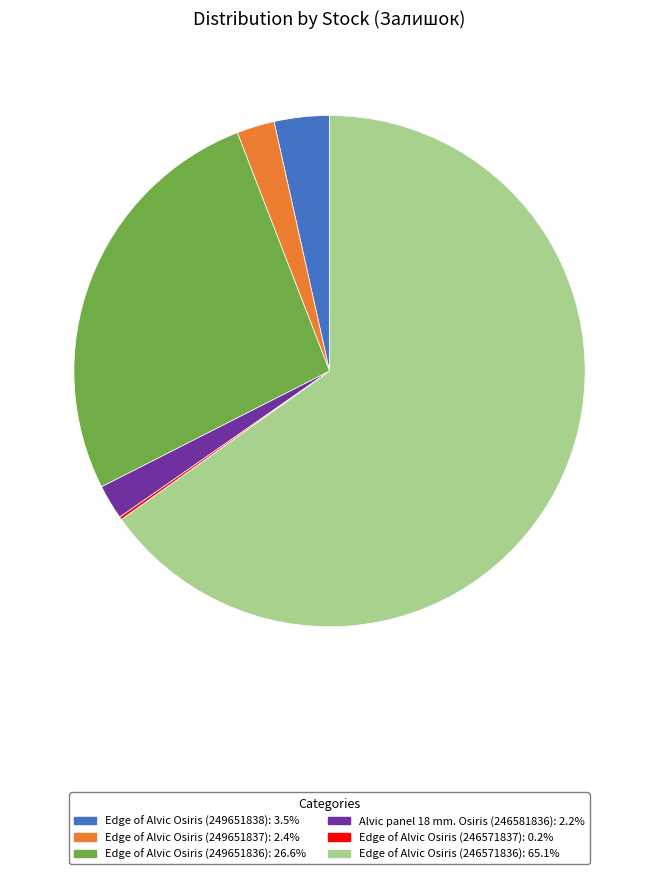

Which category has the biggest portion of the pie?

Edge of Alvic Osiris (246571836)